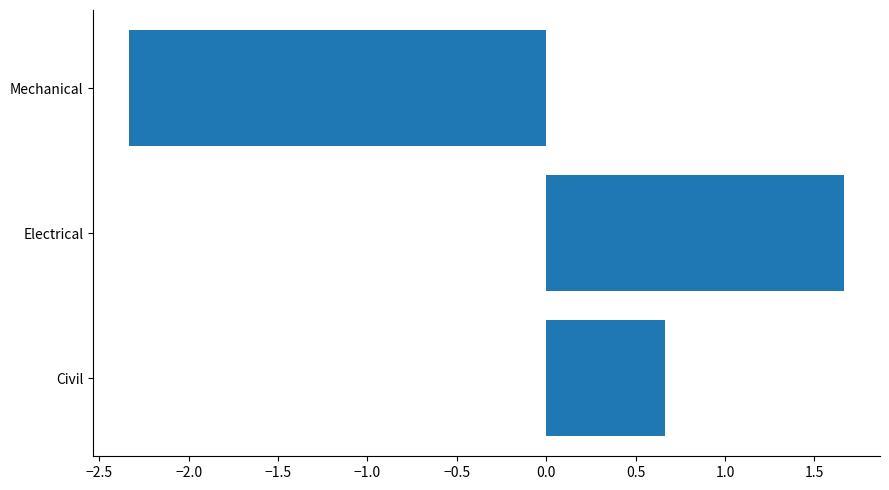

At which category does the chart reach its peak across all series?

Electrical